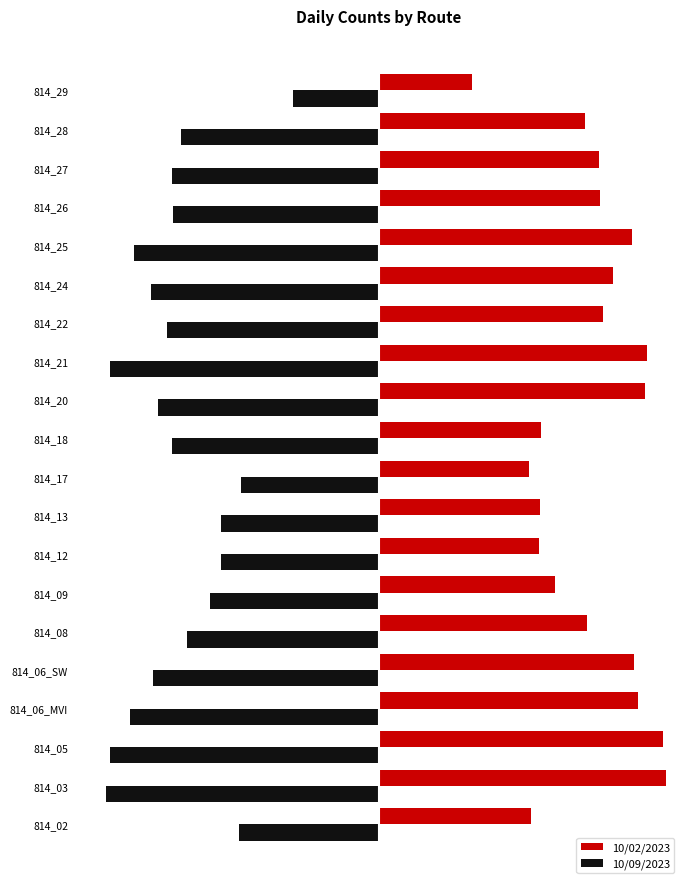

What are all the series names shown in the legend?

10/02/2023, 10/09/2023